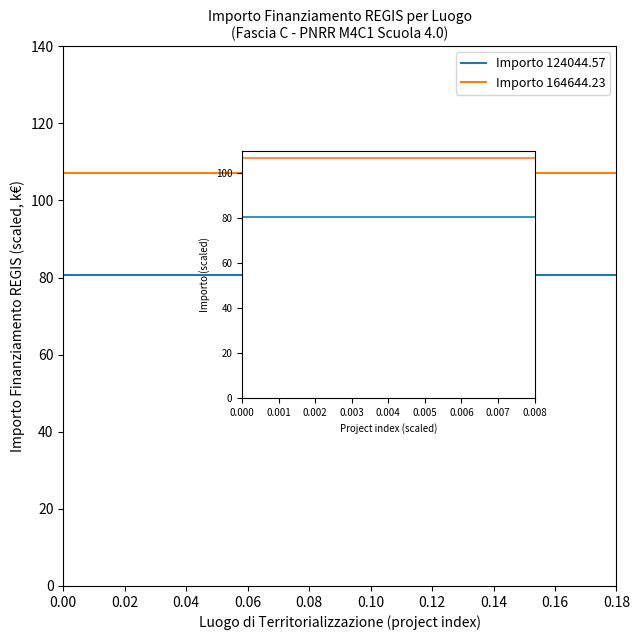

The value of Importo 164644.23 at 0.00 is 49.0. True or false?

False